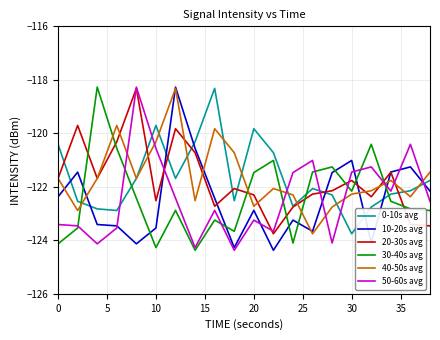

True or false: 30-40s avg and 40-50s avg cross at least once.

True